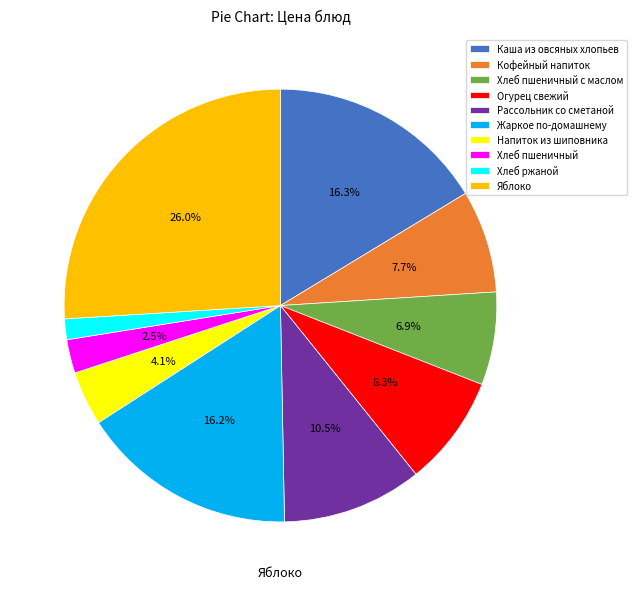

Is there any slice that represents more than half of the pie?

No